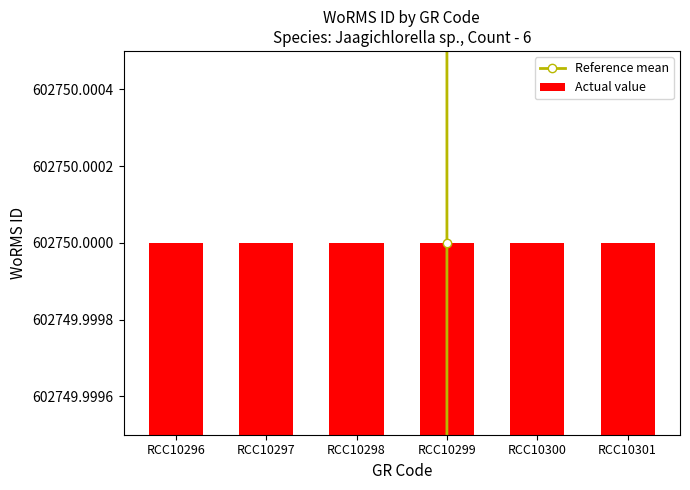

How many data points does each series have?

6